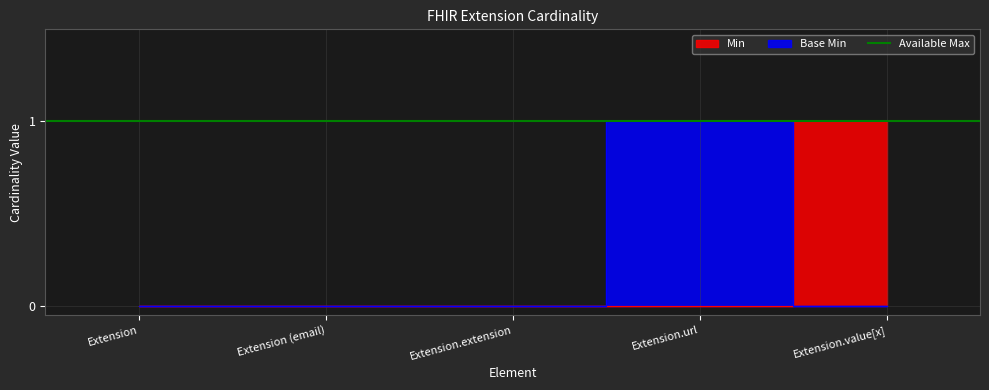

Which category has the lowest value in the Base Min series?

Extension